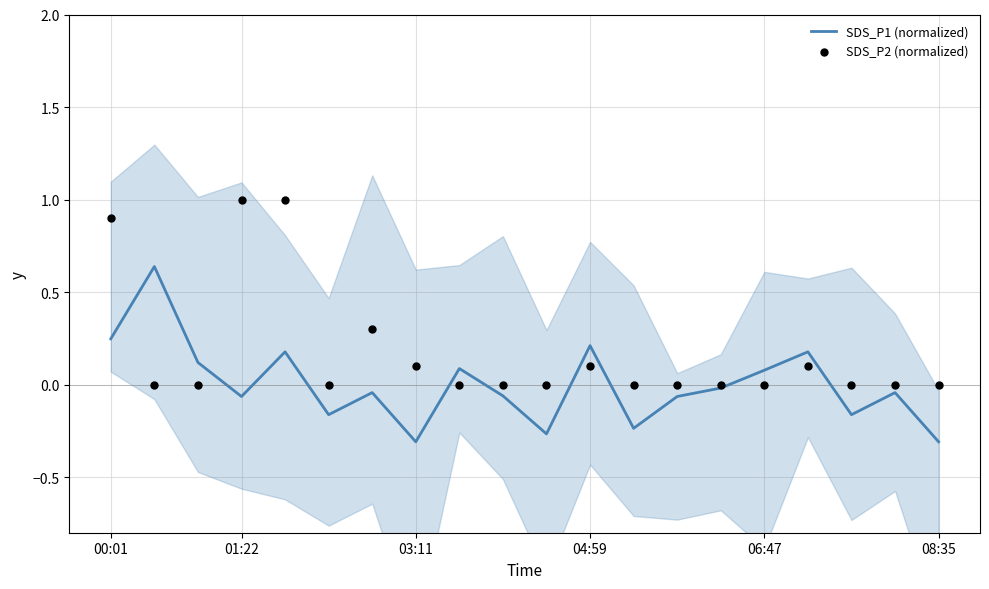

Which series contains the lowest Y value?

SDS_P1 (normalized)